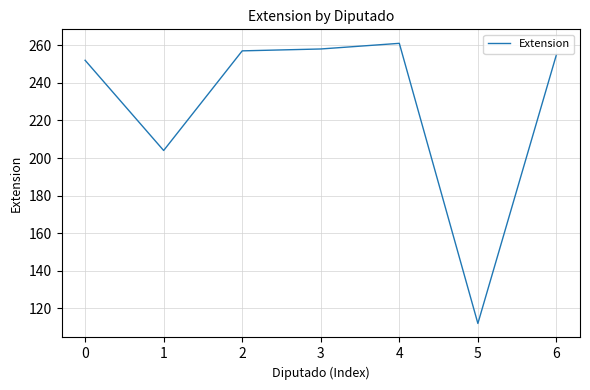

Is it true that the value at 5 is 174?

False